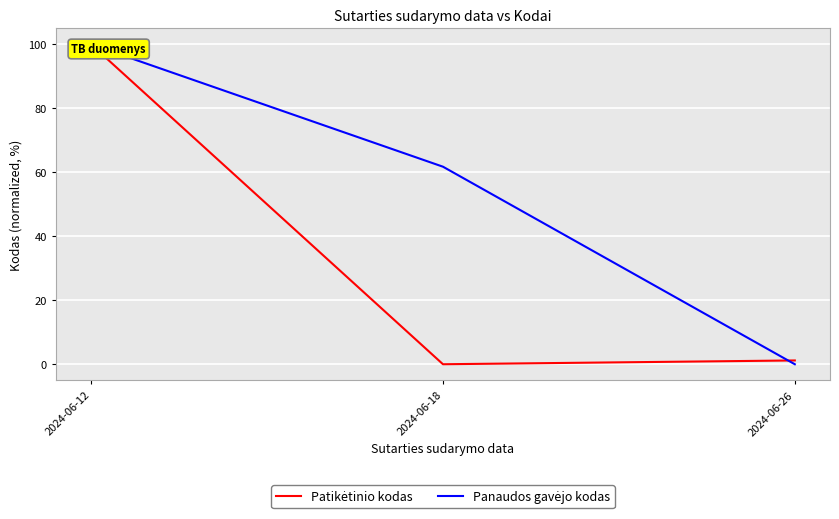

At 2024-06-26, list the series in order from smallest to largest.

Panaudos gavėjo kodas, Patikėtinio kodas